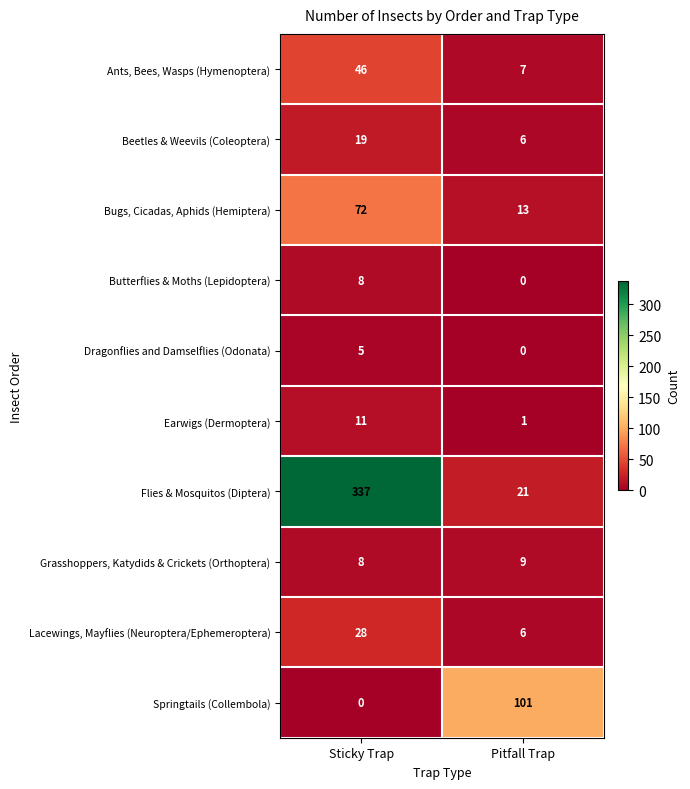

List the labels in order of Flies & Mosquitos (Diptera) value, largest first.

Sticky Trap, Pitfall Trap